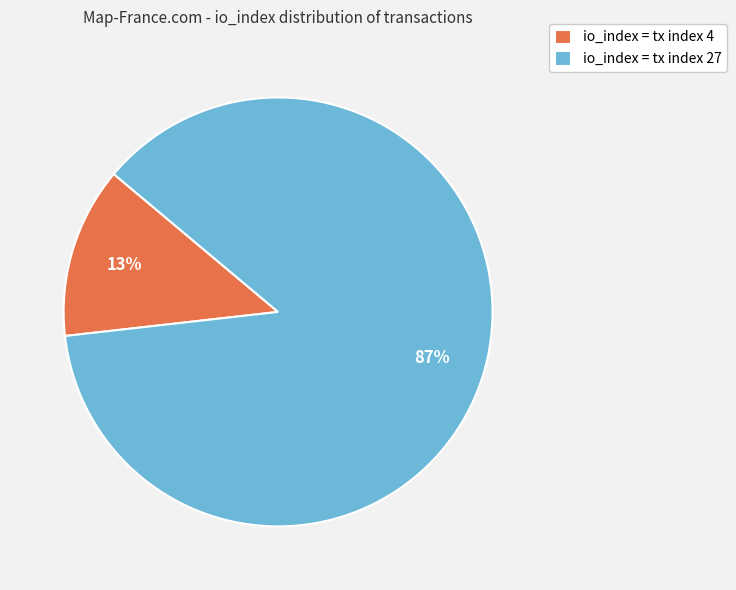

Count the number of slices in the pie.

2